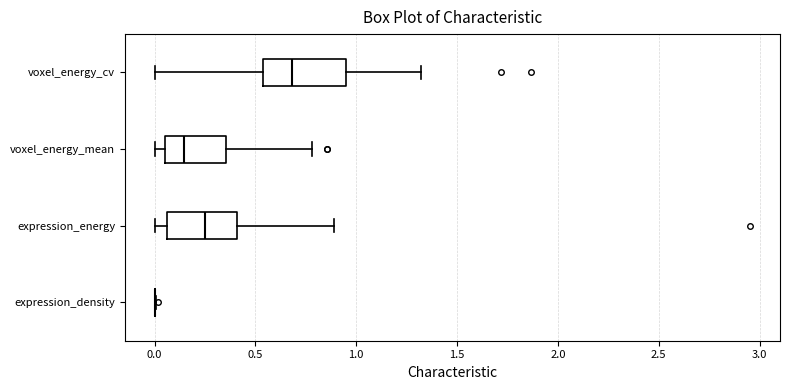

Where does the left whisker of the box for voxel_energy_cv end on the x-axis? The values are not printed on the chart, so give them approximately, as read against the axis.

0.00